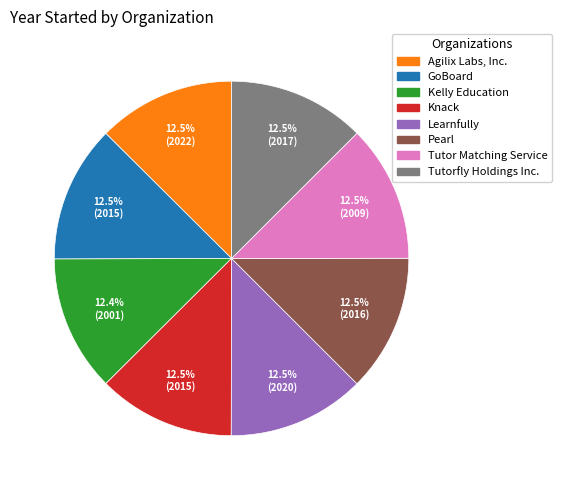

How many segments does this pie chart have?

8